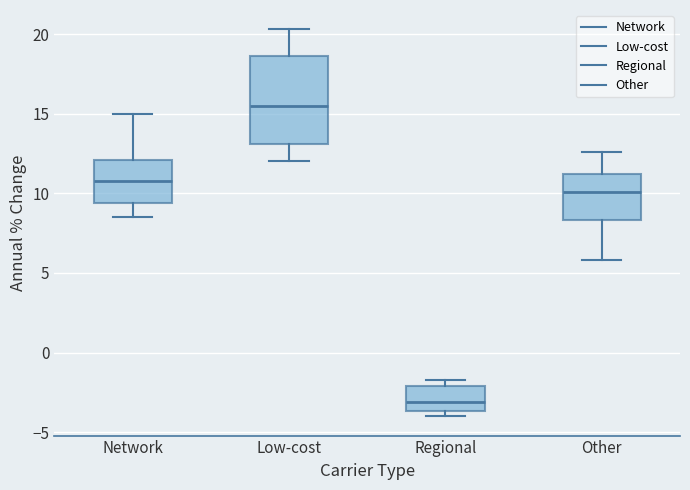

Where is the lower edge of the box for Network on the y-axis? The values are not printed on the chart, so give them approximately, as read against the axis.

9.5